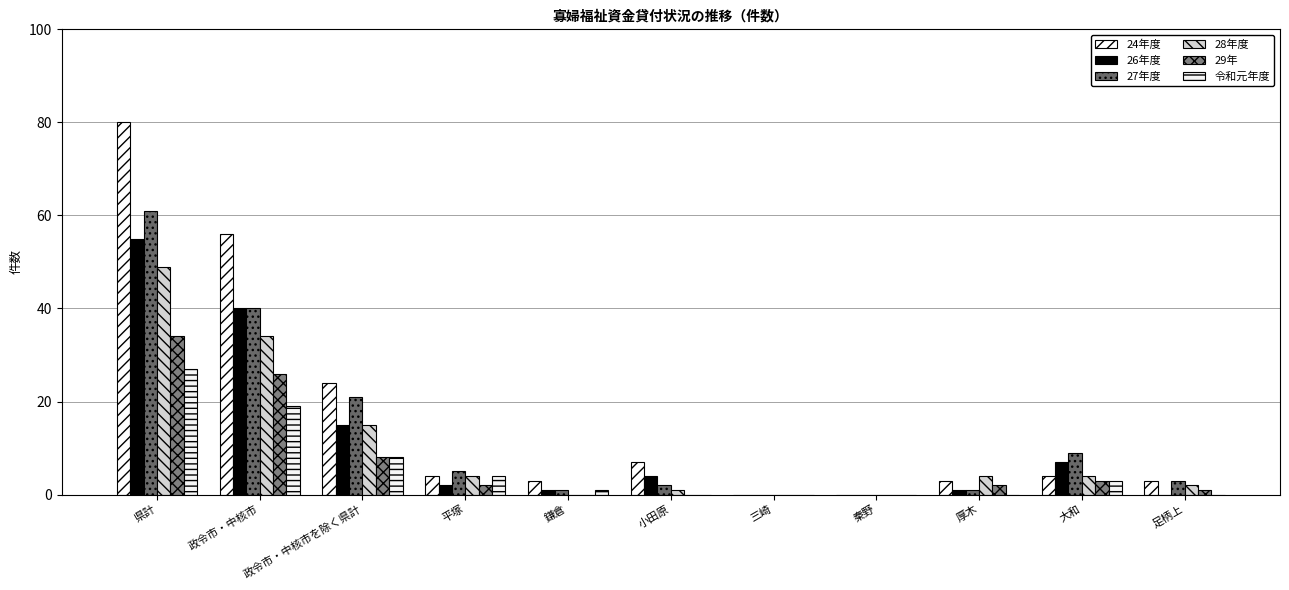

What is the average value of the 24年度 series?

17